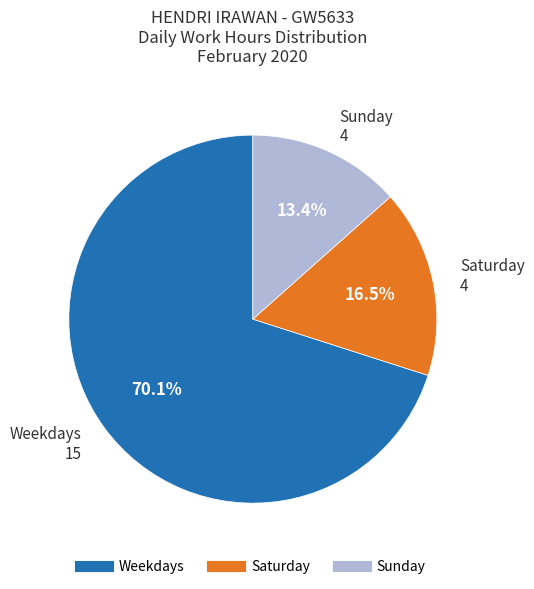

Is there a majority slice in this chart?

Yes